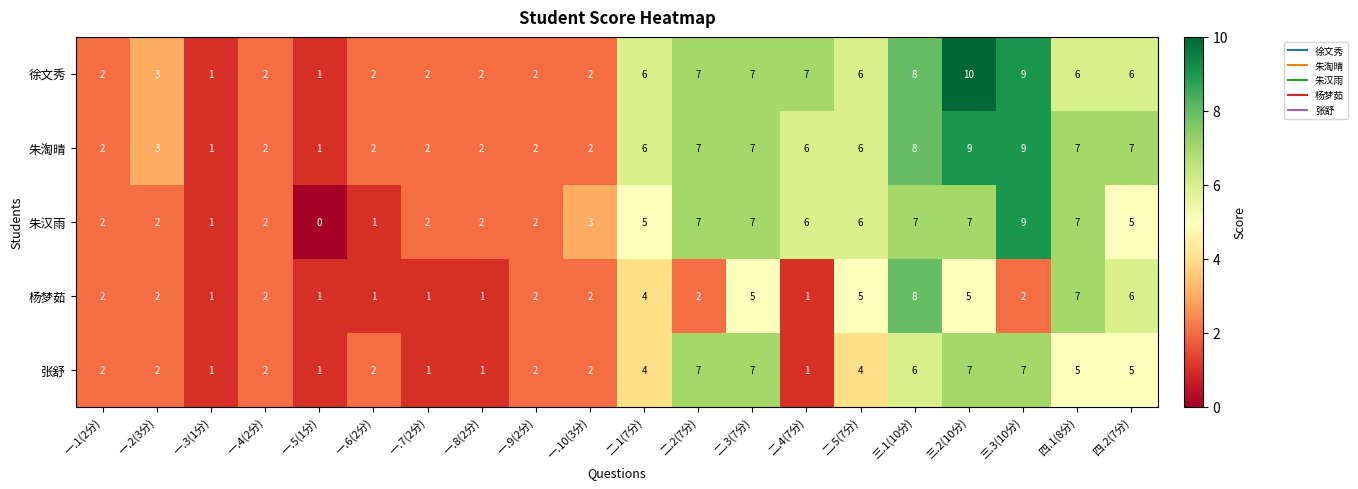

What is the difference between the maximum and second lowest values in the 朱汉雨 series?

8